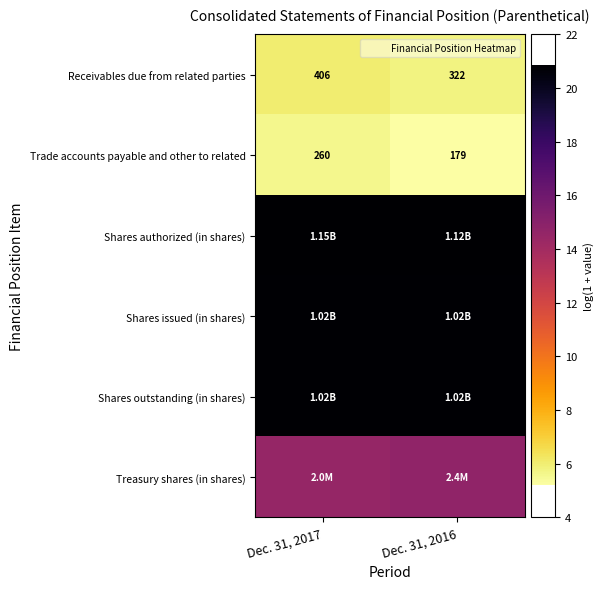

Which has a higher value, Dec. 31, 2016 or Dec. 31, 2017?

Dec. 31, 2017